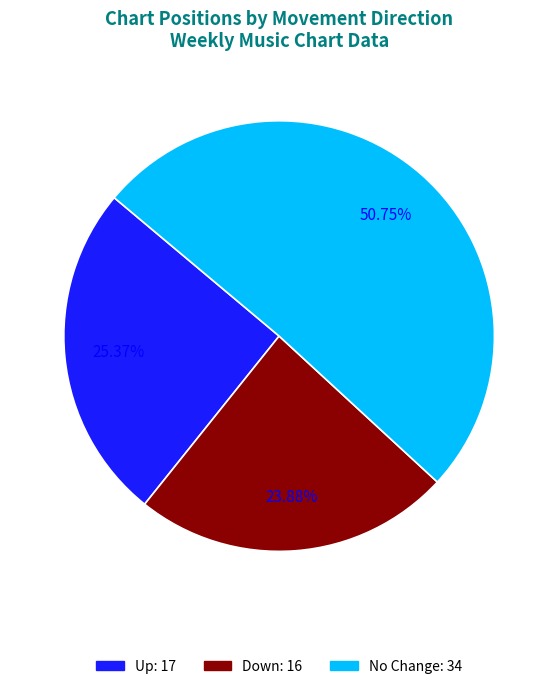

Is there a majority slice in this chart?

Yes